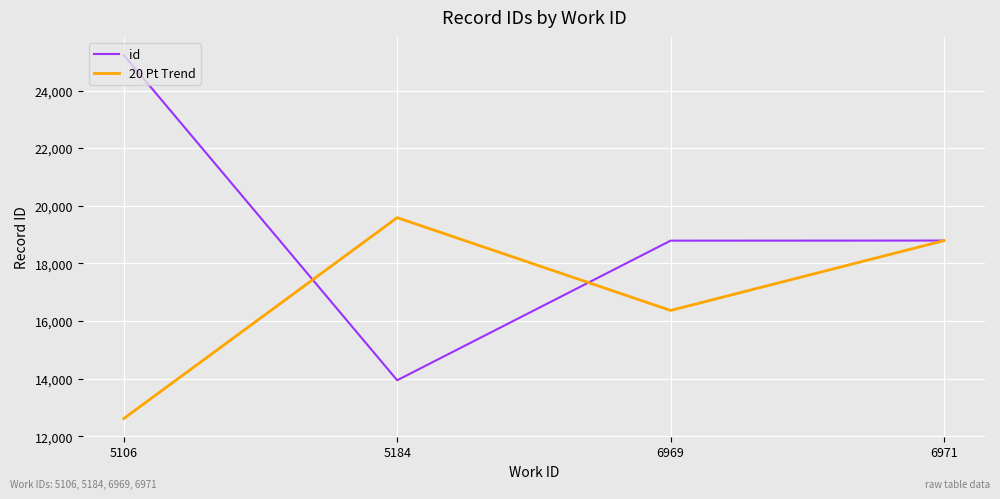

Where is 20 Pt Trend nearest to the value 16101?

6969